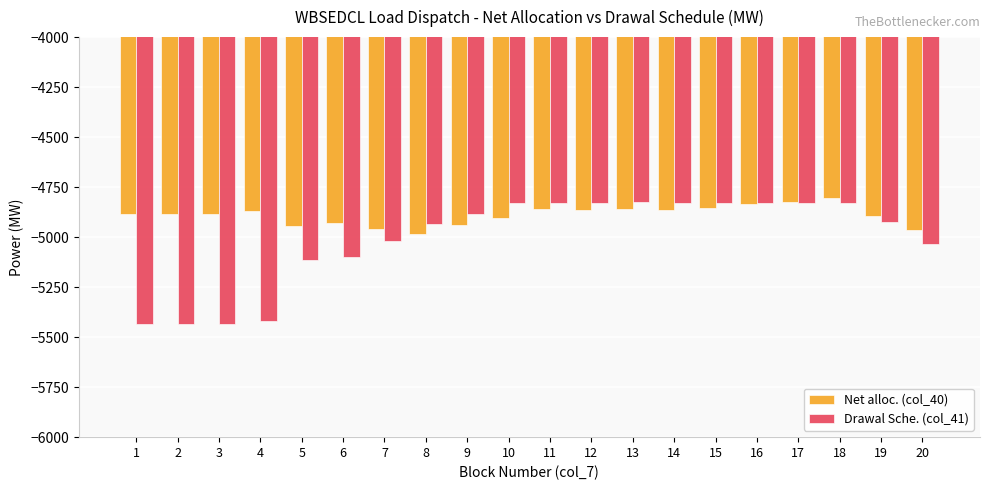

Is it true that Drawal Sche. (col_41) equals -5433.1 at 1?

True